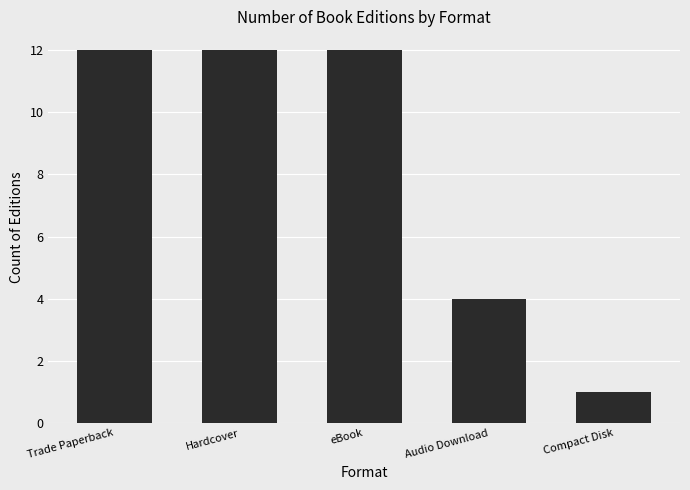

What is the value of the 4th bar from the left?

4